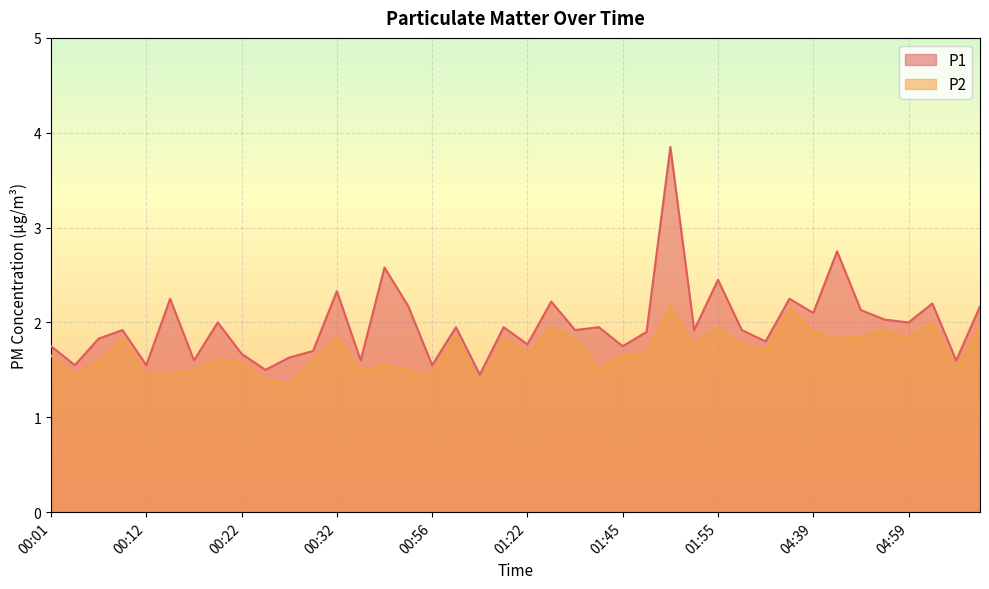

What is the sum of the P1 values at 00:56 and 00:32?

3.9